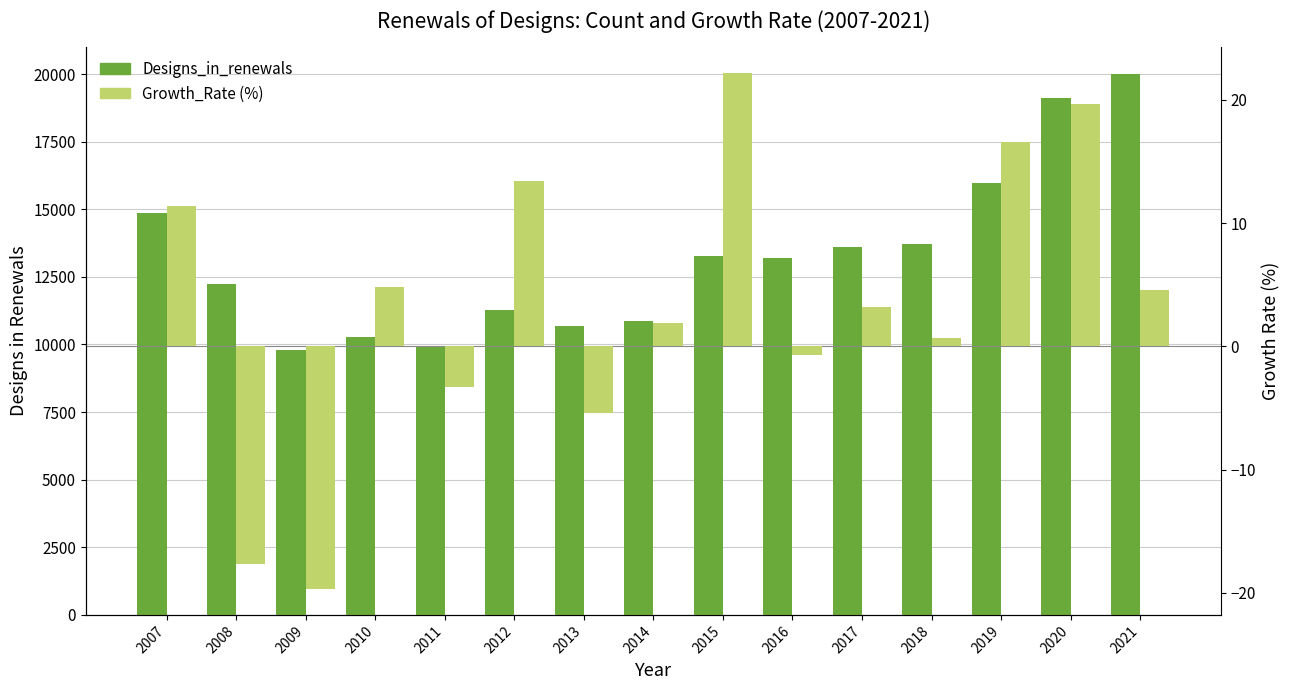

The value of Designs_in_renewals at 2012 is 16115.2. True or false?

False